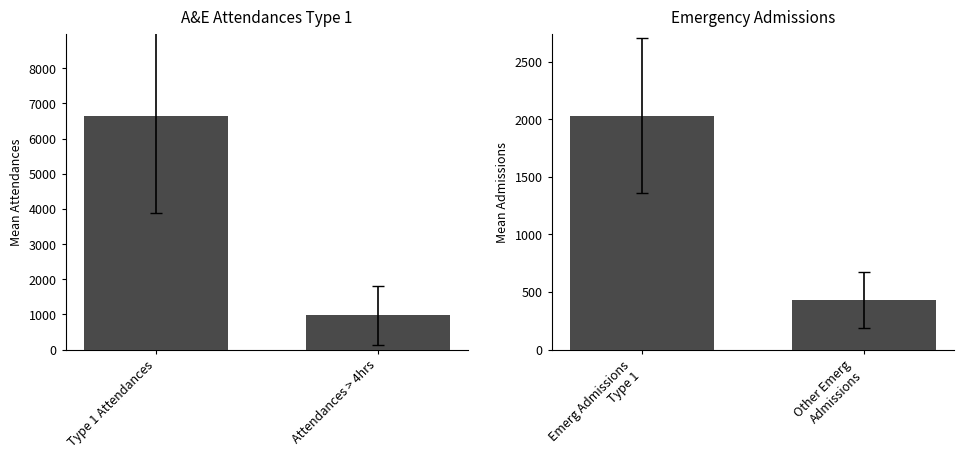

Reading left to right, list all the values displayed in this chart.

A&E Attendances Type 1: 6656.0	969.0
Emergency Admissions: 2032.5	431.2